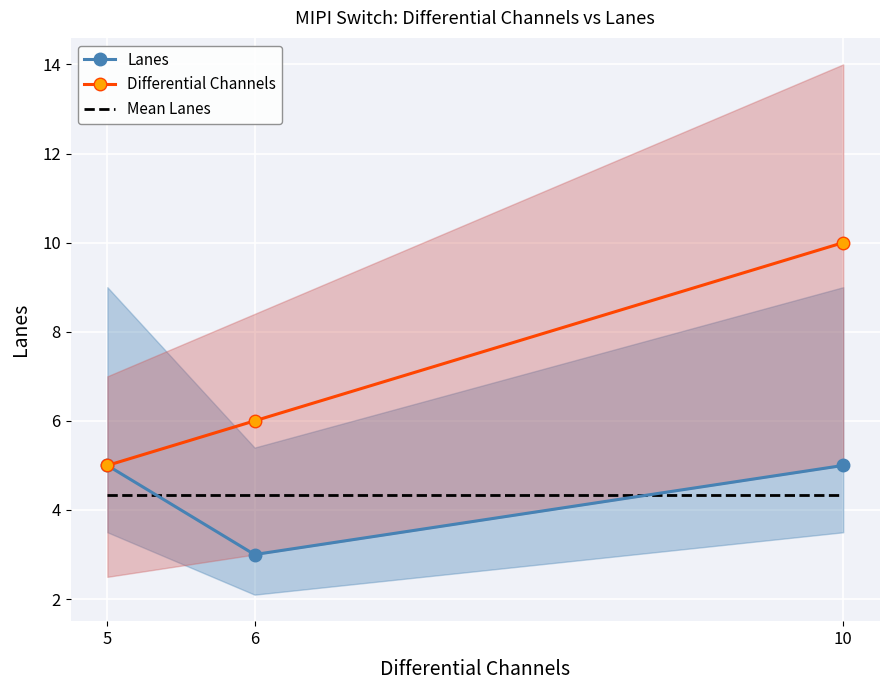

Where does the Differential Channels series first go above 6?

10